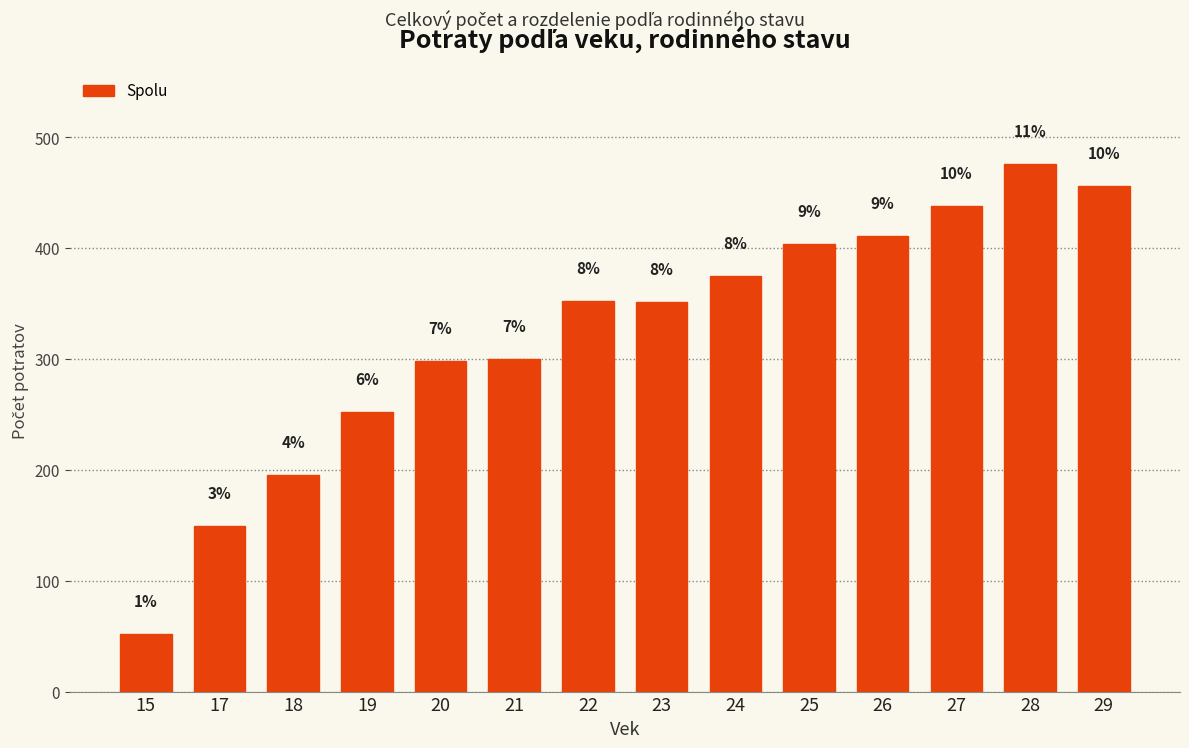

Reading left to right, transcribe all the data shown in this chart.

52	149	195	252	298	300	352	351	375	404	411	438	476	456